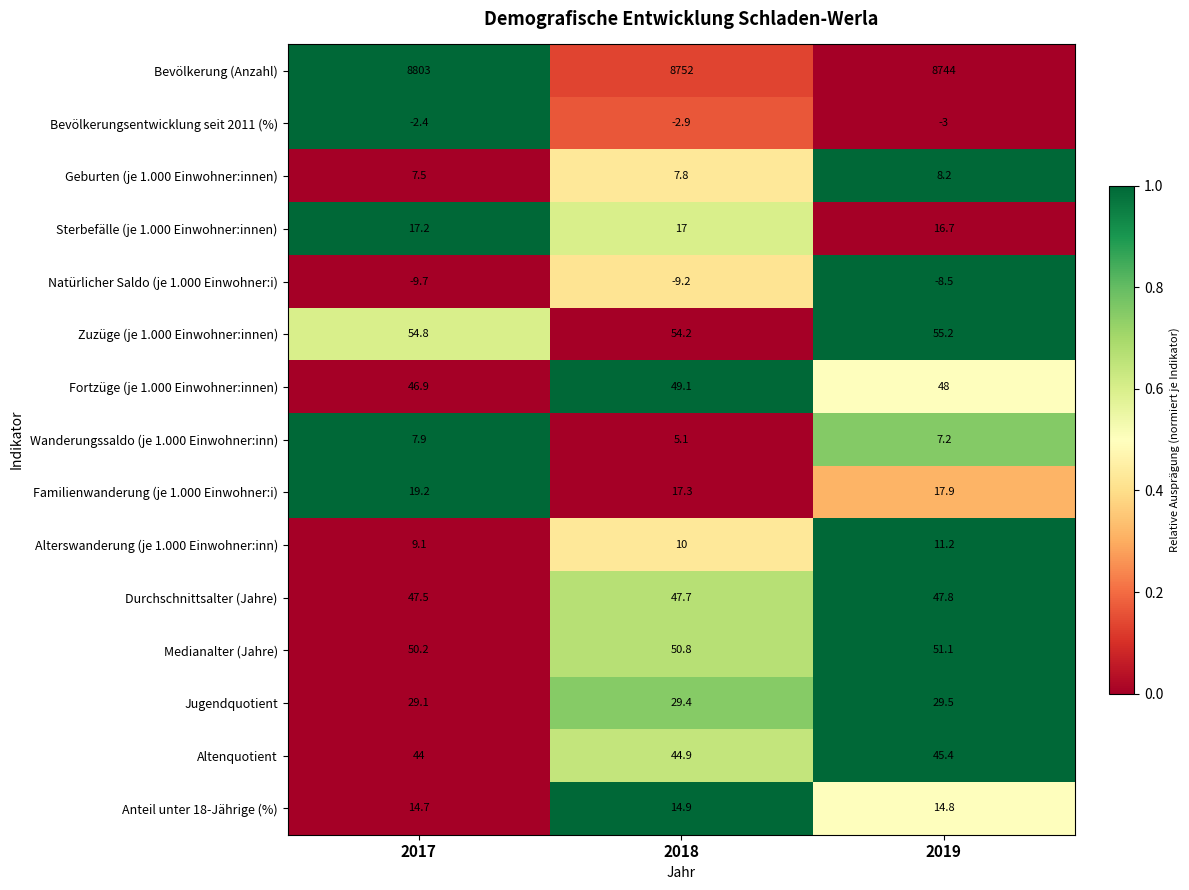

Which series changed the most between 2017 and 2018?

Bevölkerung (Anzahl)